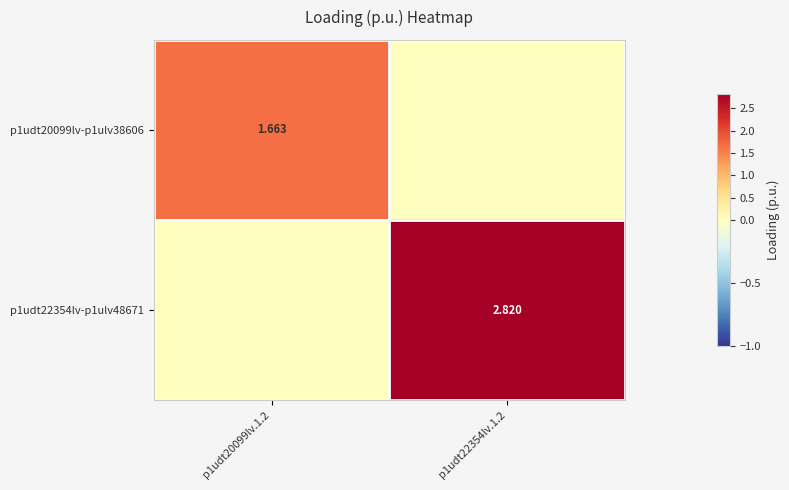

Which series changed the most between p1udt20099lv.1.2 and p1udt22354lv.1.2?

p1udt22354lv-p1ulv48671